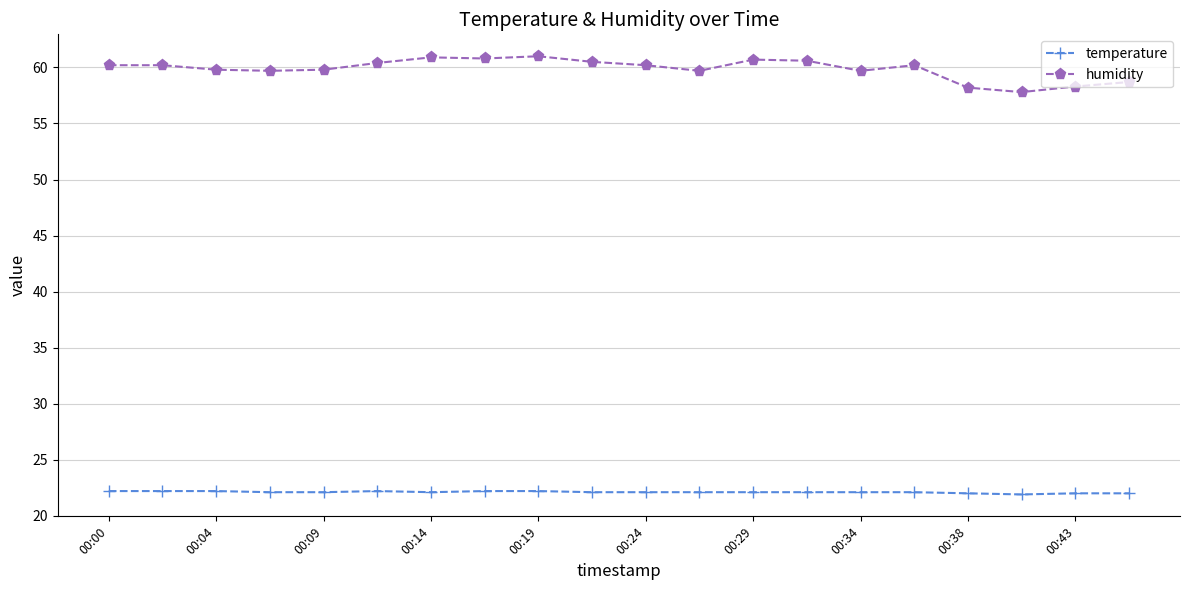

What is the value of the humidity point at the 4th from the left?

59.7